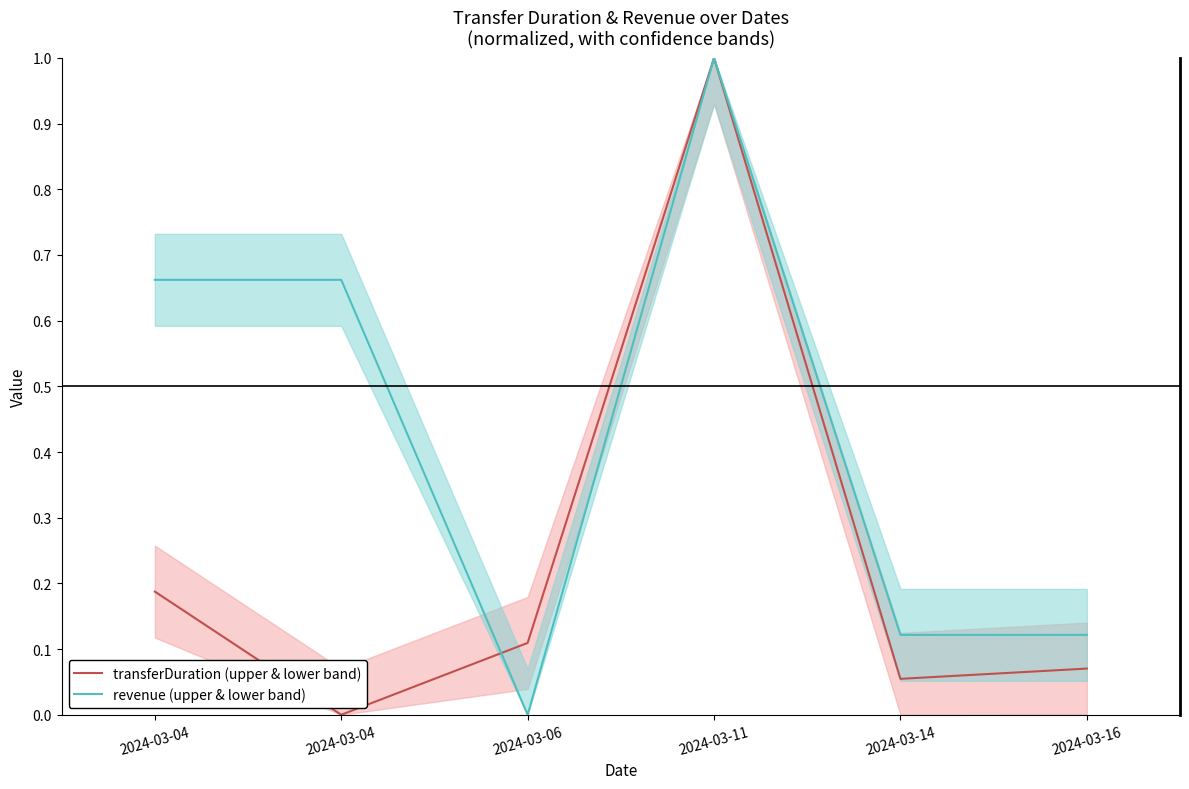

What is the sum of the transferDuration (upper & lower band) values at 2024-03-14 and 2024-03-06?

0.2